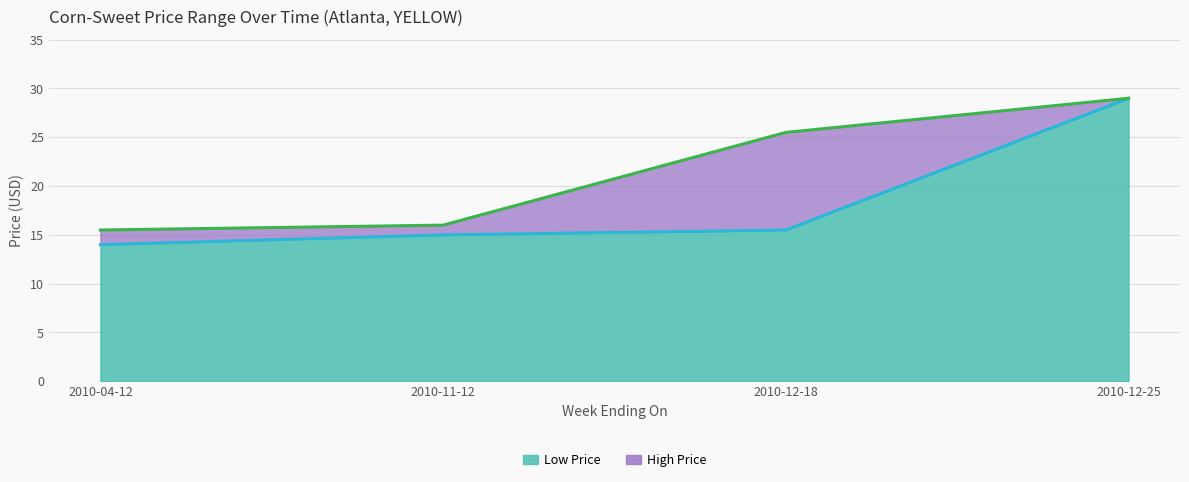

Which label corresponds to the largest value in the chart?

2010-12-25